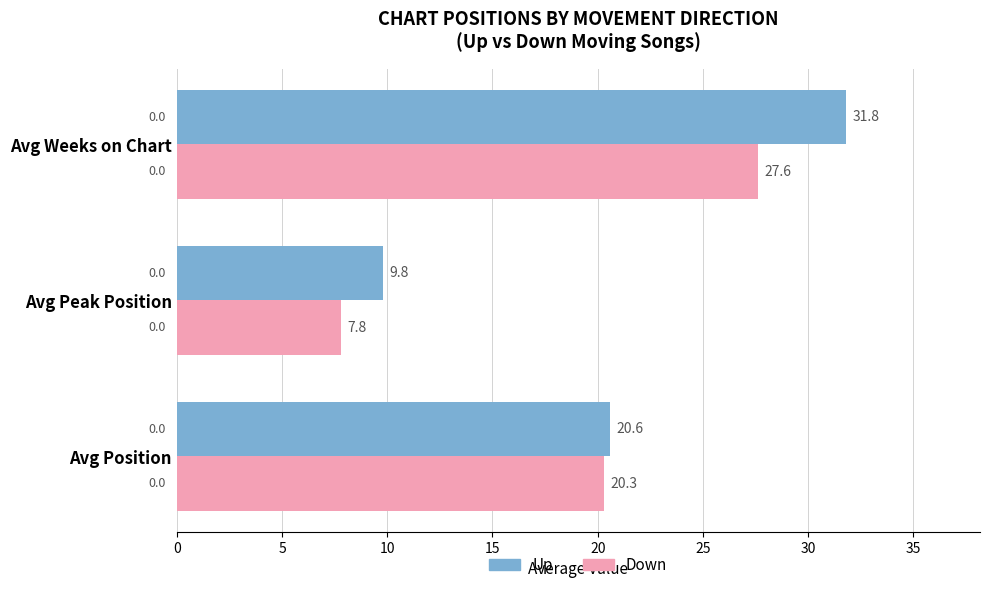

The Down series shows 13.7 at Avg Peak Position. True or false?

False